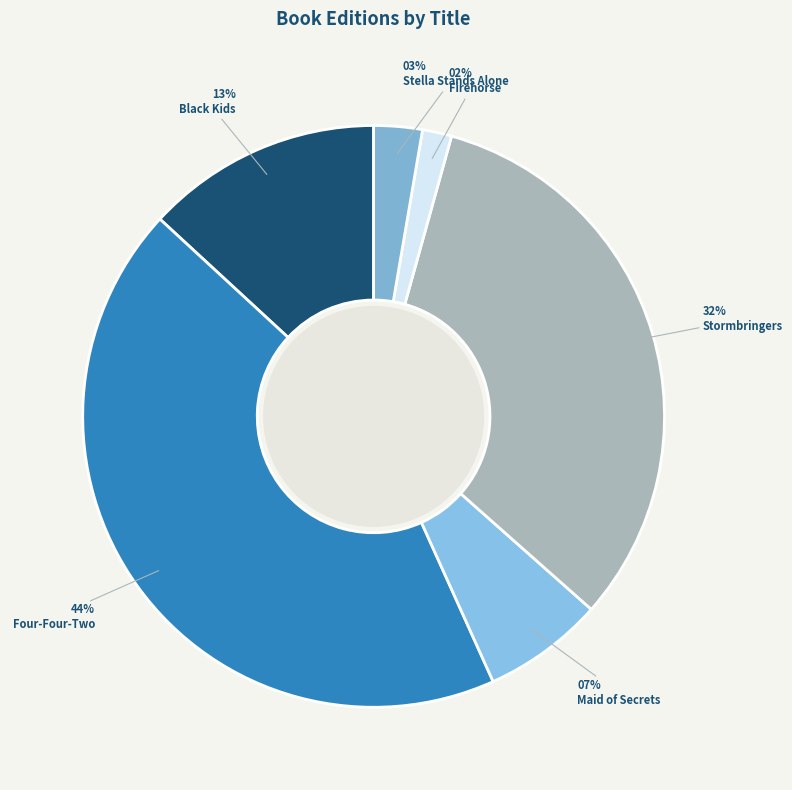

How many segments does this pie chart have?

6